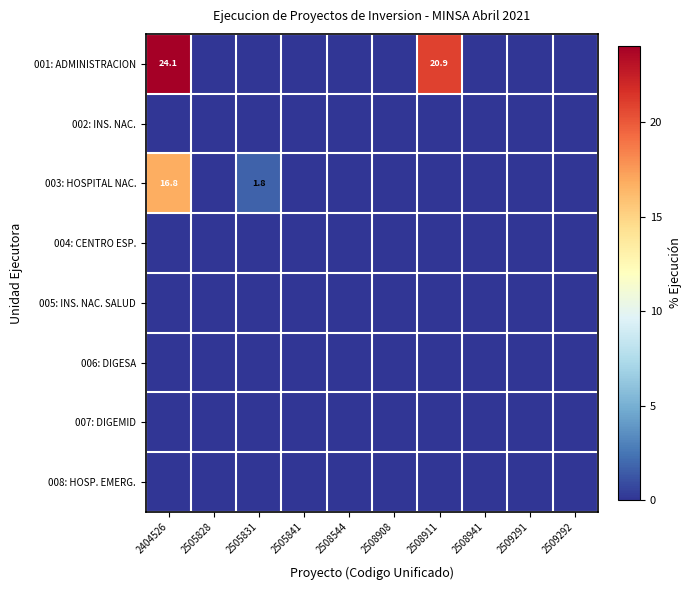

At which label is 006: DIGESA closest to 0?

2404526